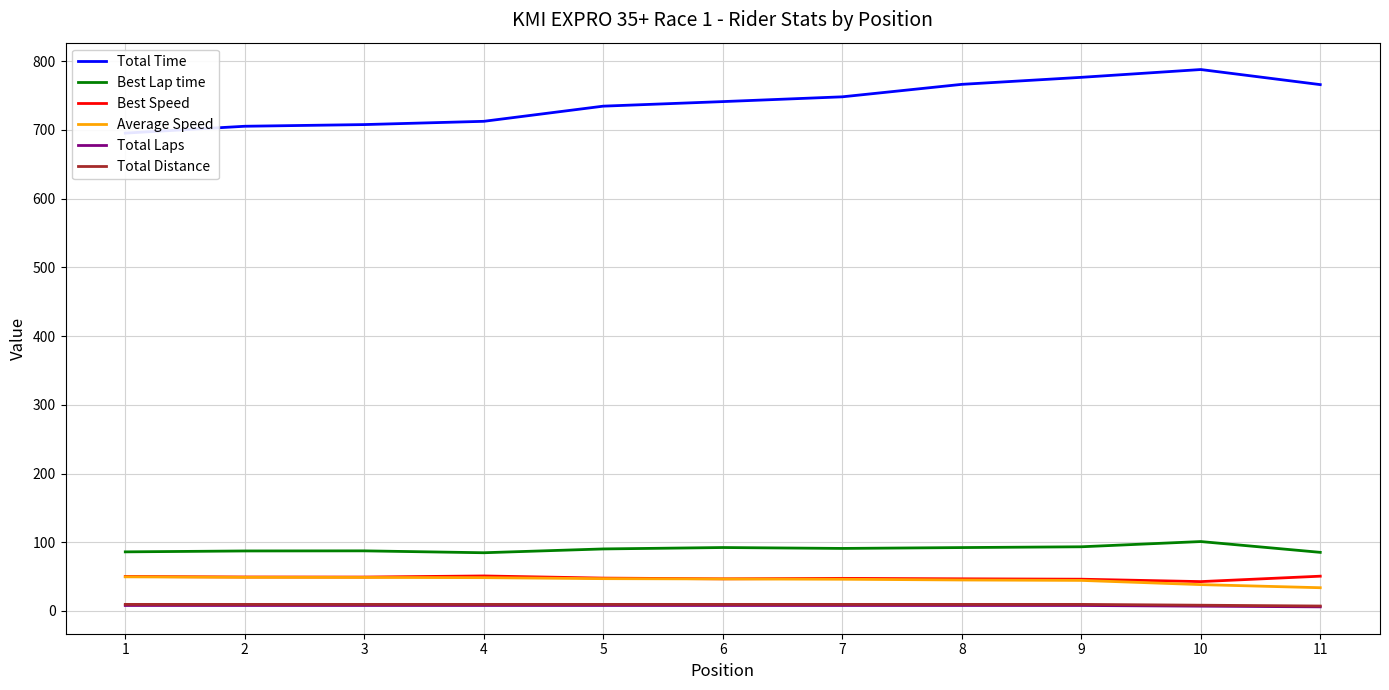

Reading left to right, what are all the values shown in this chart?

Total Time: 695.4	705.4	707.8	712.6	734.7	741.3	748.2	766.4	776.6	788.0	766.0
Best Lap time: 86.0	87.3	87.5	84.7	90.3	92.3	91.0	92.3	93.4	101.0	85.3
Best Speed: 50.2	49.5	49.4	51.0	47.8	46.8	47.5	46.8	46.2	42.8	50.6
Average Speed: 49.7	49.0	48.8	48.5	47.0	46.6	46.2	45.1	44.5	38.4	33.8
Total Laps: 8.0	8.0	8.0	8.0	8.0	8.0	8.0	8.0	8.0	7.0	6.0
Total Distance: 9.6	9.6	9.6	9.6	9.6	9.6	9.6	9.6	9.6	8.4	7.2